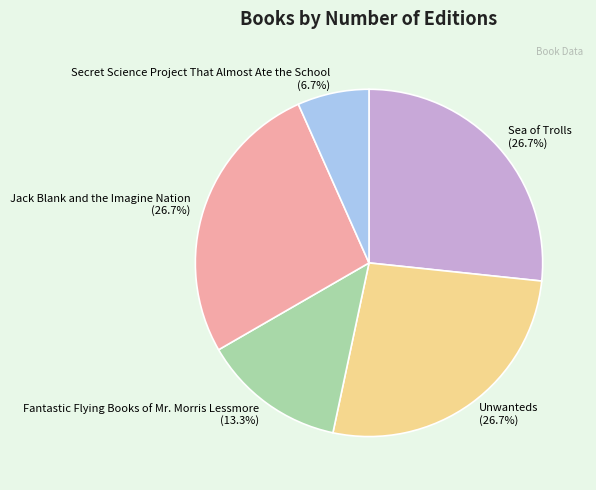

True or false: Fantastic Flying Books of Mr. Morris Lessmore accounts for 13% of the total.

True